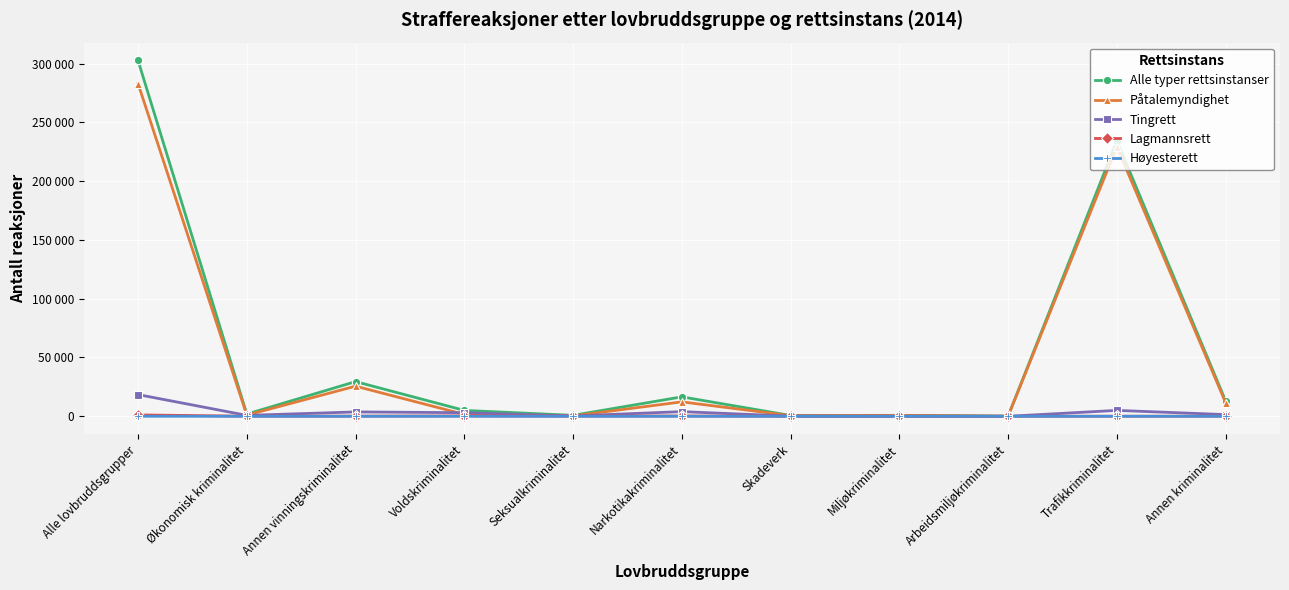

True or false: Lagmannsrett has a value of 67 at Annen kriminalitet.

True